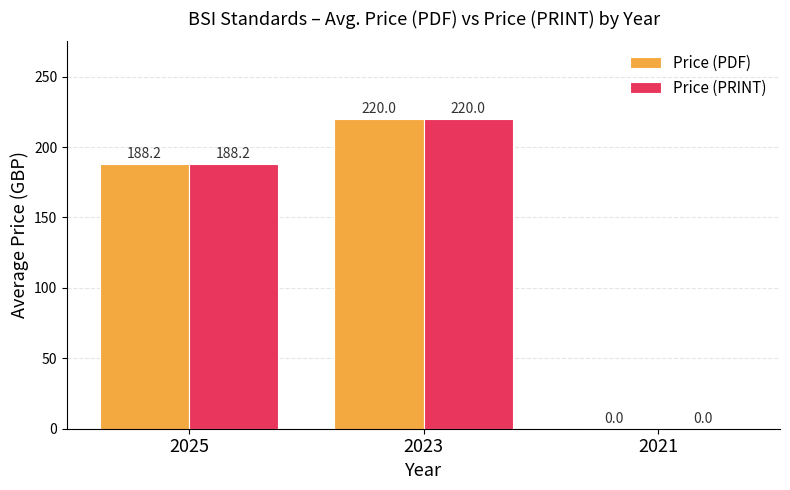

What are all the series names shown in the legend?

Price (PDF), Price (PRINT)